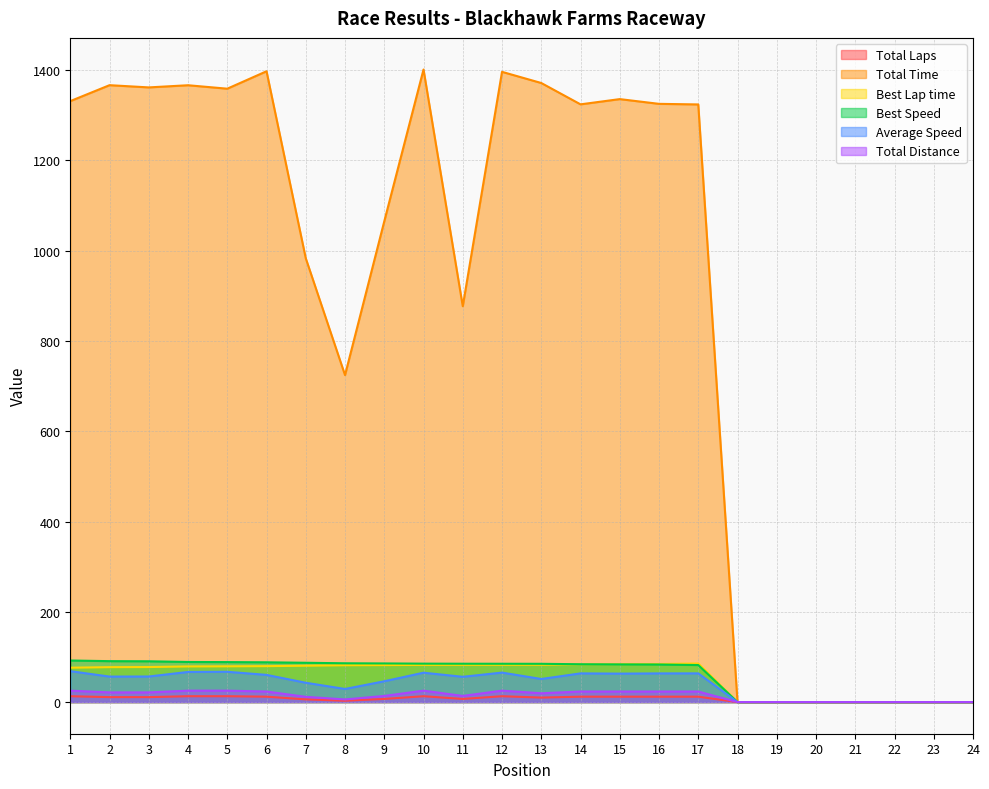

Where is Total Time nearest to the value 700?

8